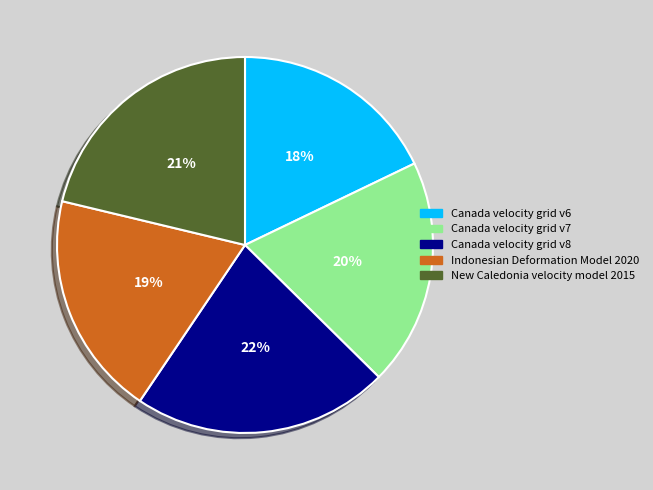

Between Indonesian Deformation Model 2020 and New Caledonia velocity model 2015, which is larger?

New Caledonia velocity model 2015